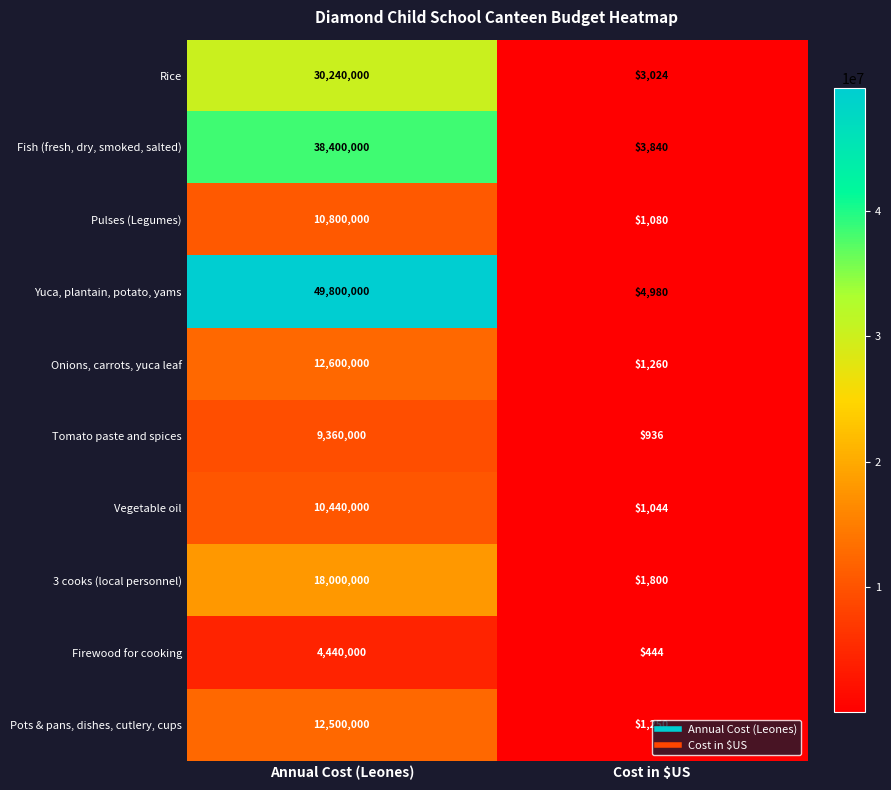

What is the greatest value displayed?

49800000